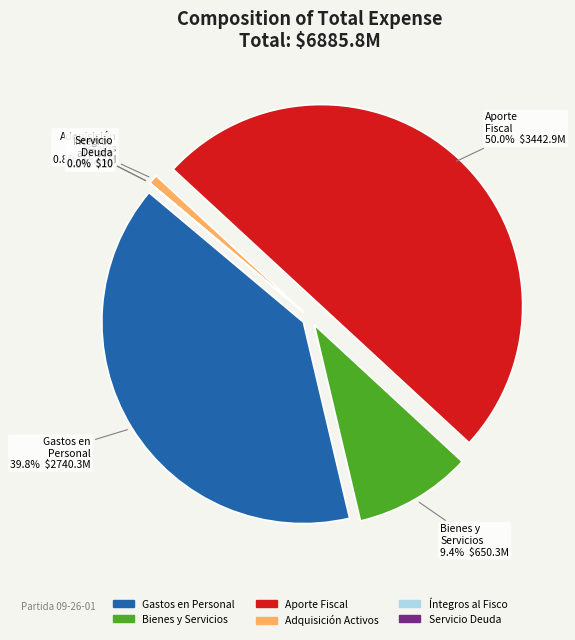

Rank the categories by value from lowest to highest.

SERVICIO DE LA DEUDA, INTEGROS AL FISCO, ADQUISICIÓN DE ACTIVOS NO FINANCIEROS, BIENES Y SERVICIOS DE CONSUMO, GASTOS EN PERSONAL, APORTE FISCAL